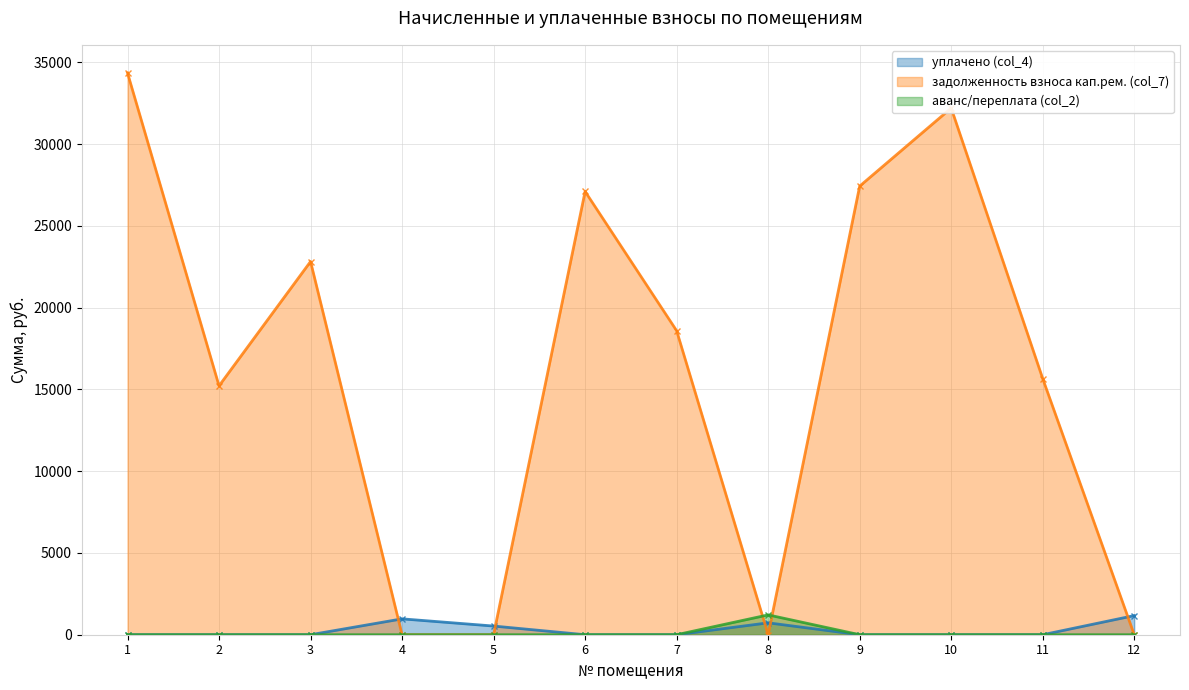

What is the total value across all series at 9?

27425.9